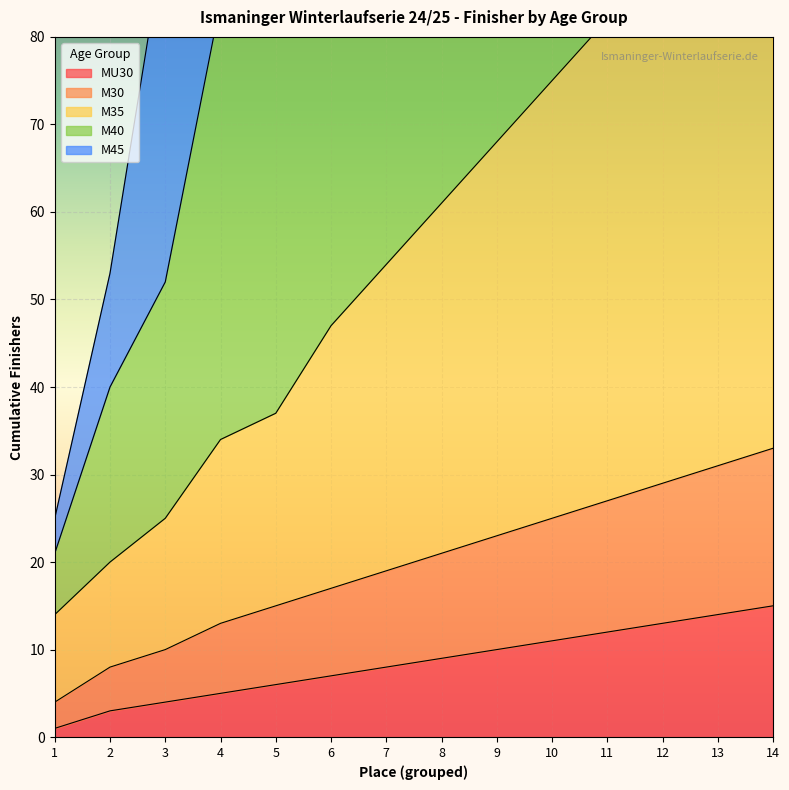

Which series has the largest range (max minus min)?

M40